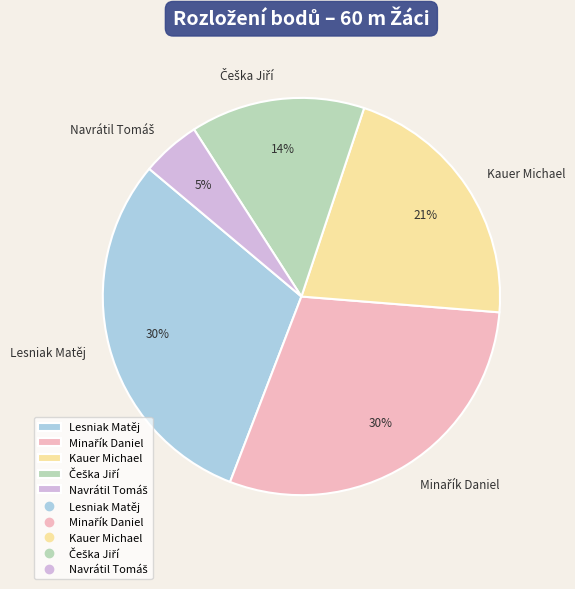

What percentage is the Kauer Michael slice, to the nearest percent?

21%